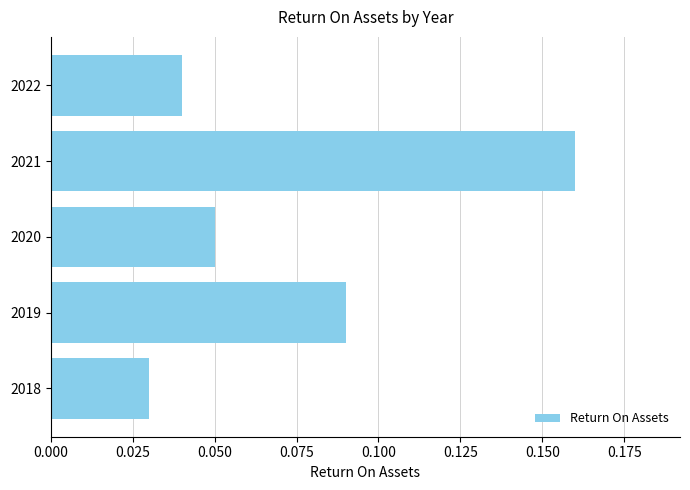

What is the sum of all values?

0.4